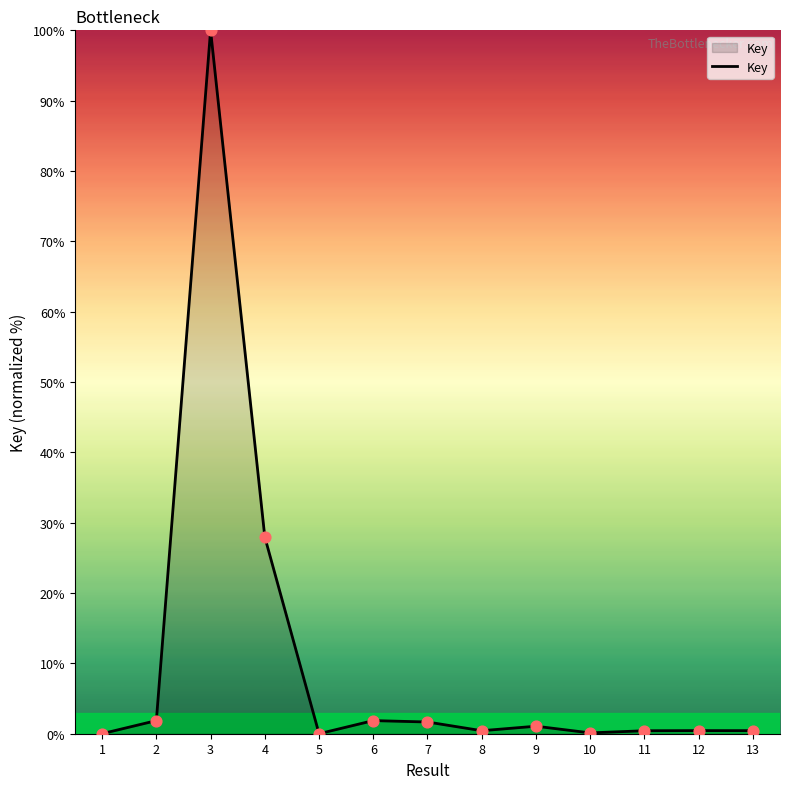

What is the change in value from 9 to 10?

-0.9